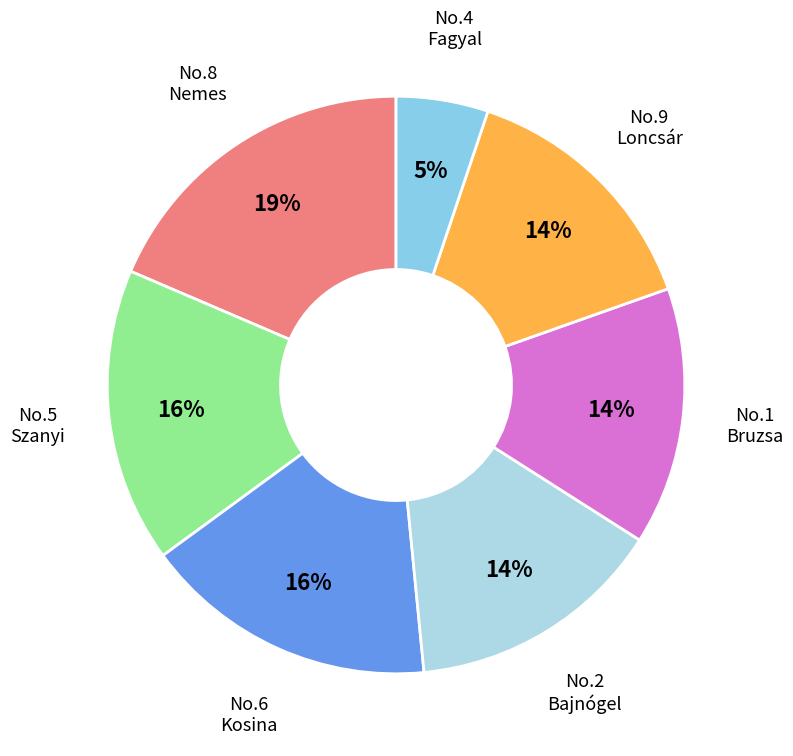

Which has a higher value, No.2 Bajnógel or No.5 Szanyi?

No.5 Szanyi